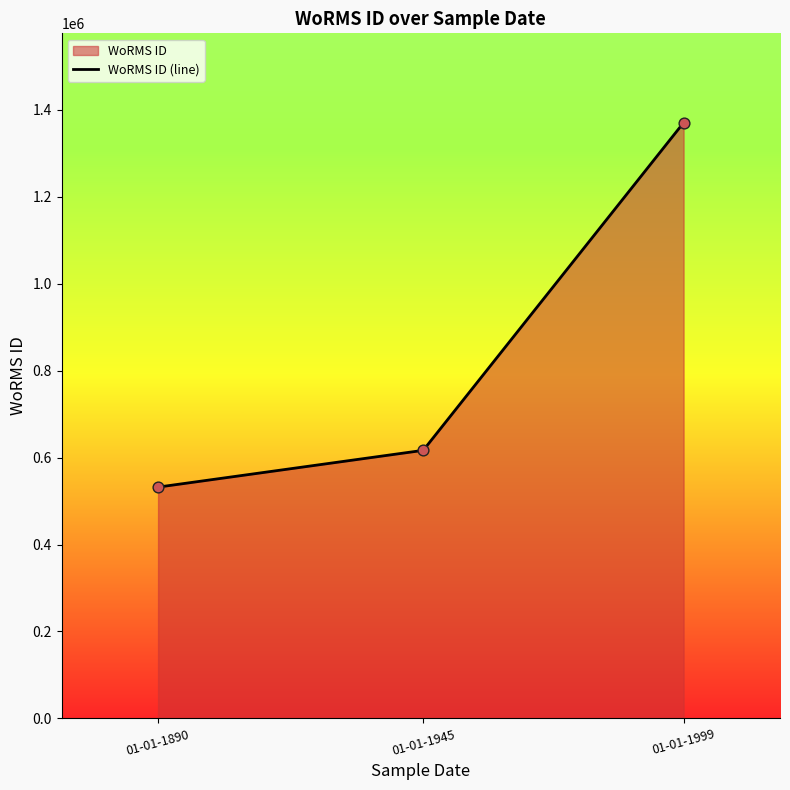

What is the change in value from 01-01-1945 to 01-01-1999?

+753519